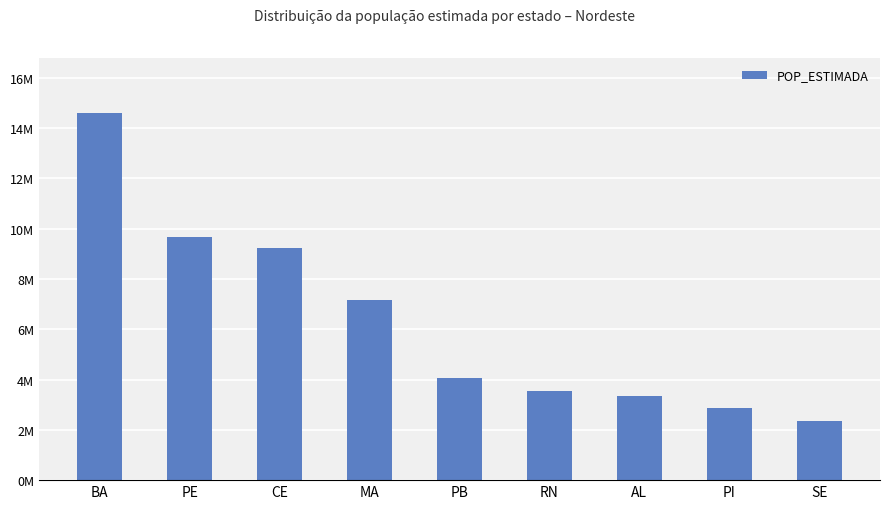

List the labels in order of value, largest first.

BA, PE, CE, MA, PB, RN, AL, PI, SE